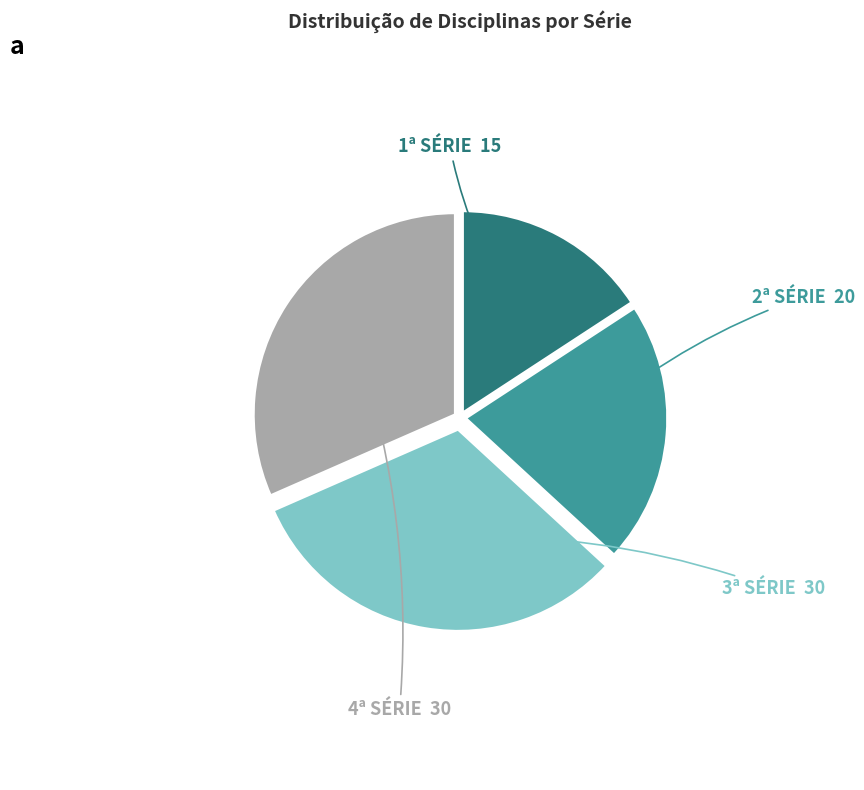

Approximately how many times larger is the value at 1ª SÉRIE compared to 3ª SÉRIE?

0.5